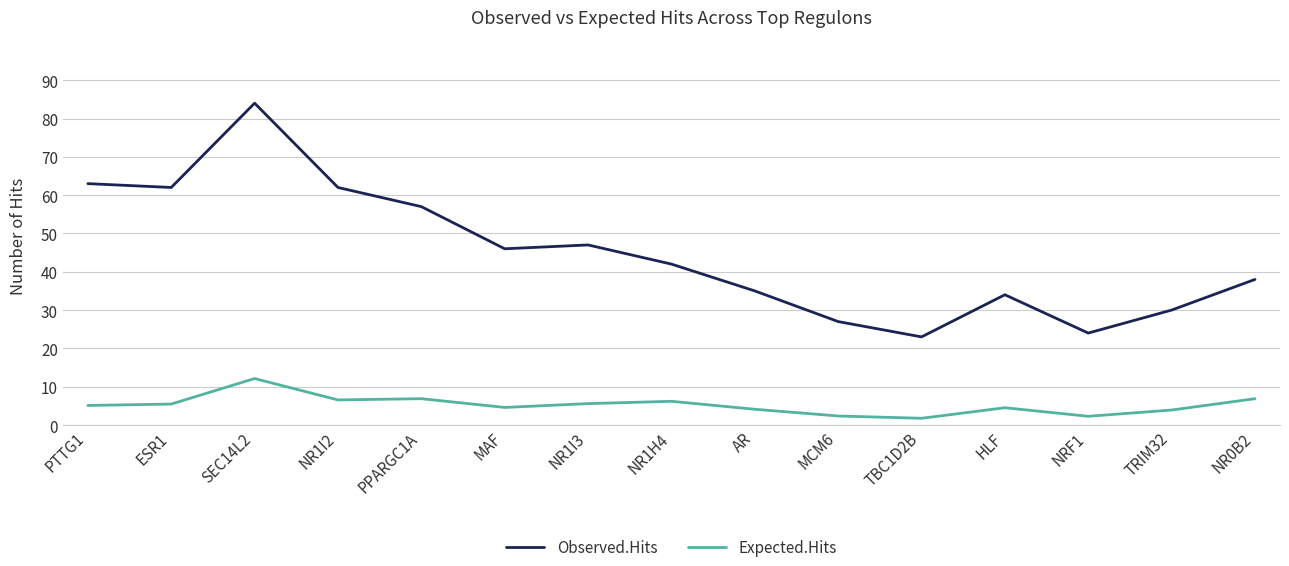

At which category is the sum across all series the highest?

SEC14L2